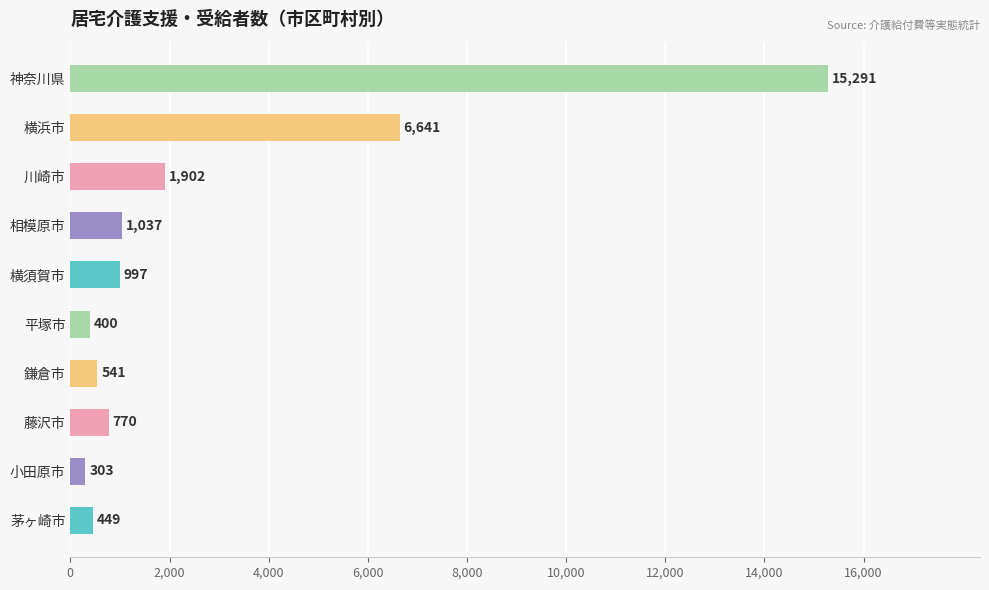

Reading top to bottom, list all the values displayed in this chart.

15291	6641	1902	1037	997	400	541	770	303	449